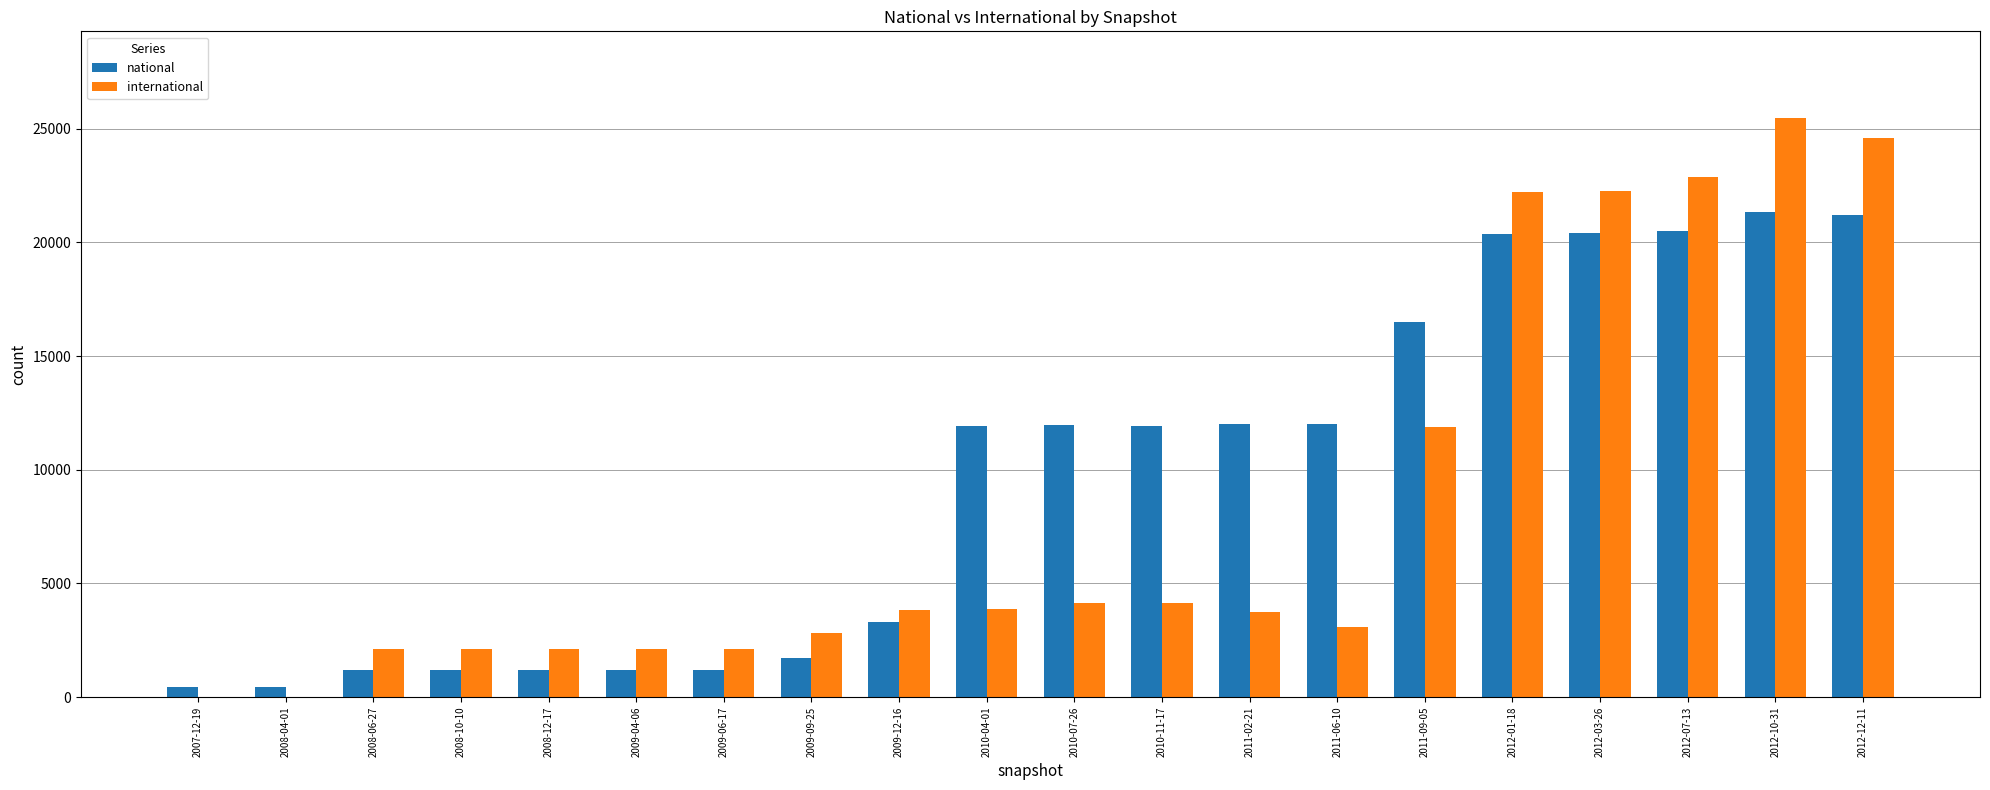

Which series has the largest total across all categories?

national